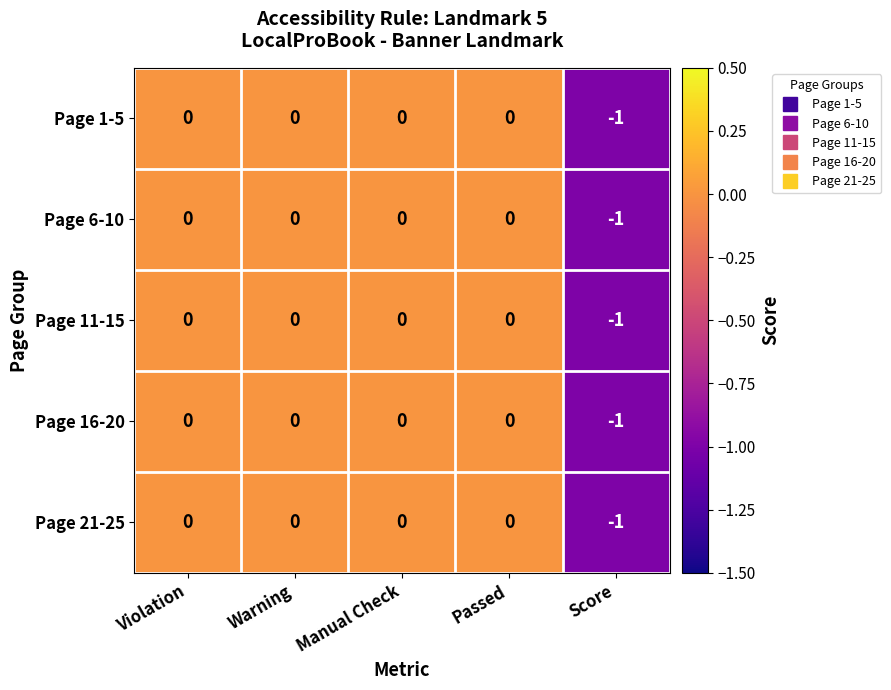

The Page 6-10 series shows -1 at Score. True or false?

True